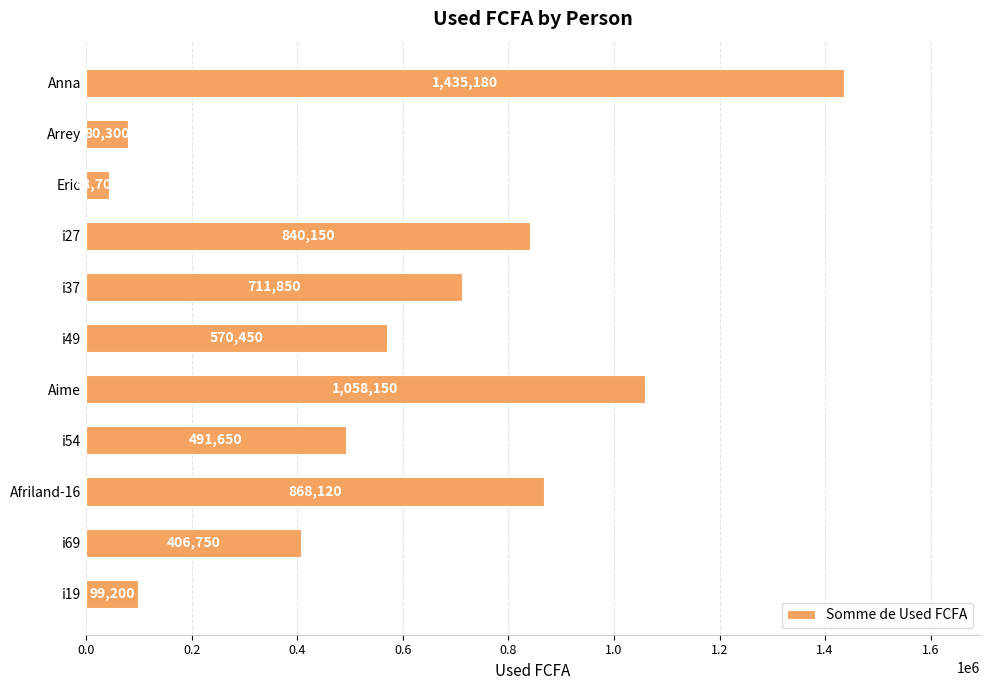

Reading top to bottom, transcribe all the data shown in this chart.

1435180	80300	43700	840150	711850	570450	1058150	491650	868120	406750	99200